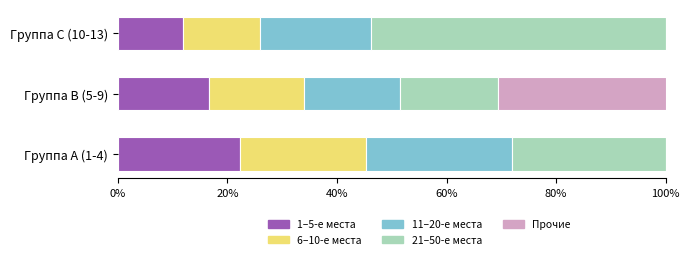

Is it true that 1–5-е места equals 14.8 at Группа A (1-4)?

False